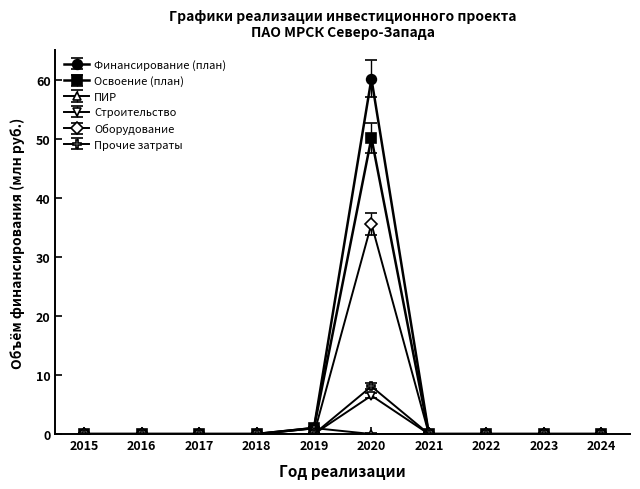

Does the chart have visible grid lines?

No